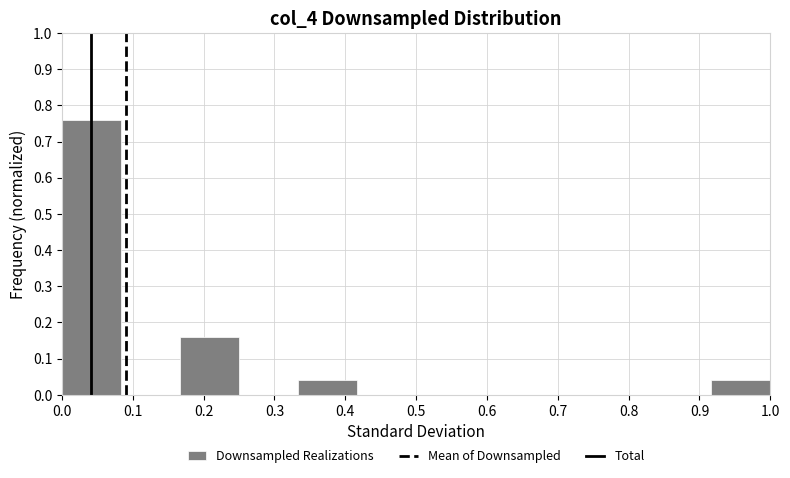

How tall is the bar that spans 0.92 to 1.00 on the x-axis? Neither the bar edges nor the heights are printed on the chart, so give them approximately, as read against the axes.

0.04